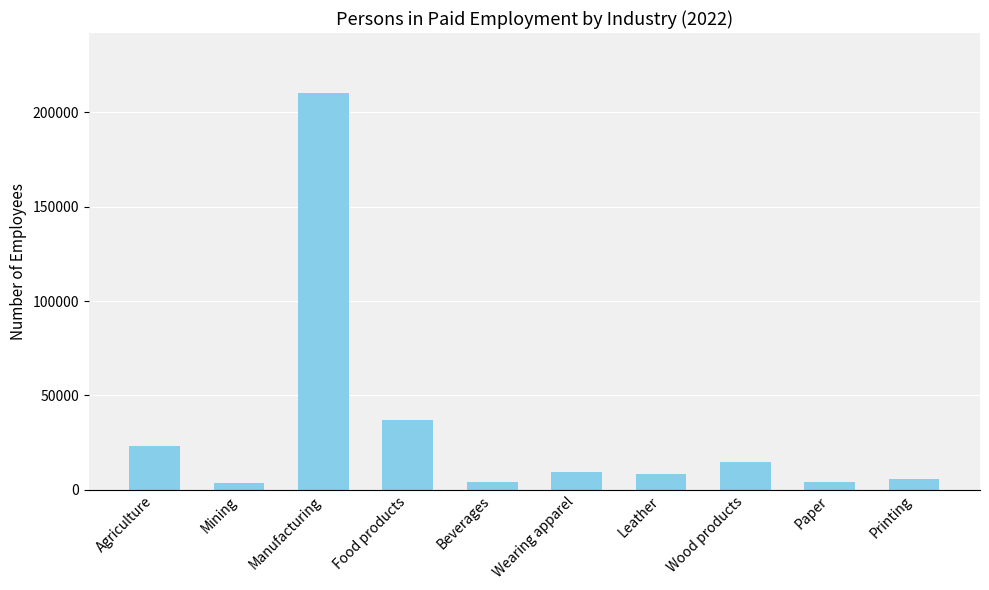

What is the label of the 1st bar from the right?

Printing